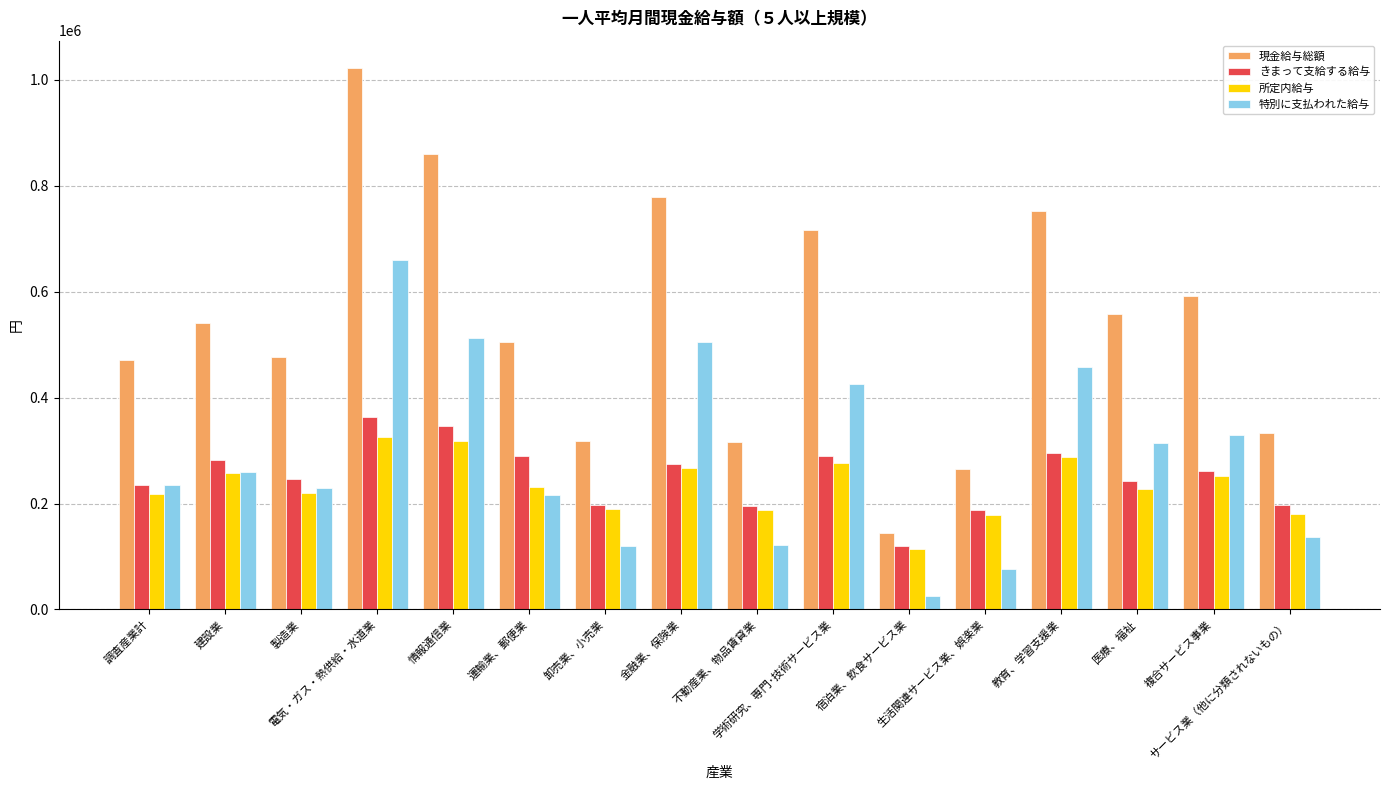

Rank the series at 医療、福祉 from highest to lowest value.

現金給与総額, 特別に支払われた給与, きまって支給する給与, 所定内給与